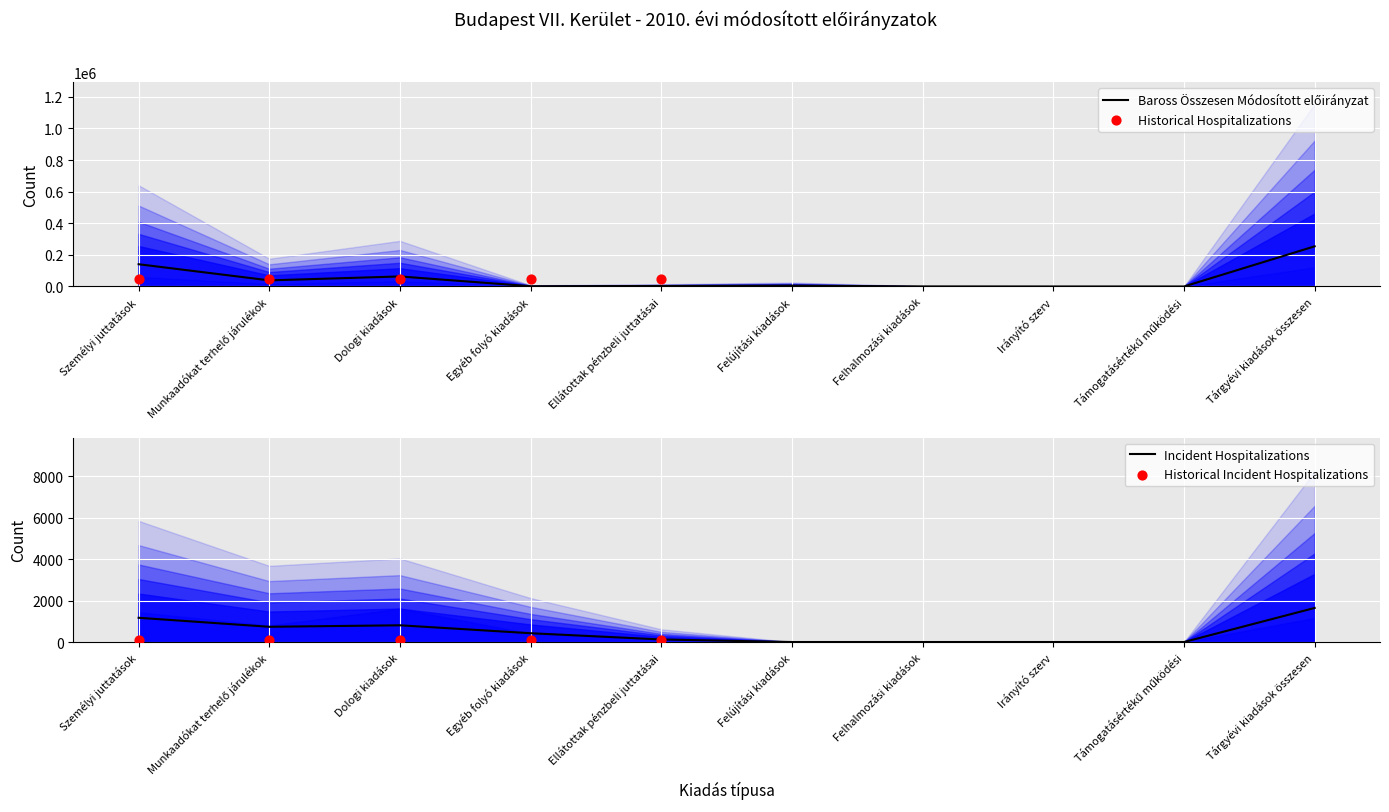

Which series has the largest total across all categories?

Baross Összesen Módosított előirányzat